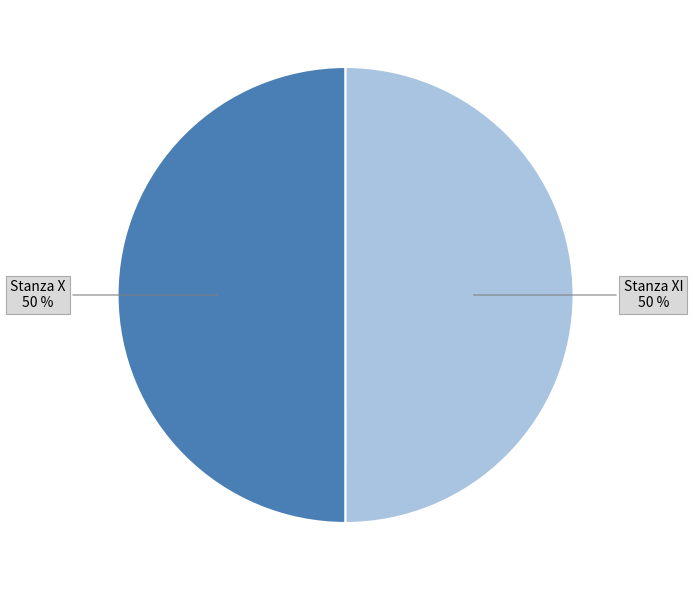

Do Stanza XI and Stanza X together represent more than half of the pie?

Yes